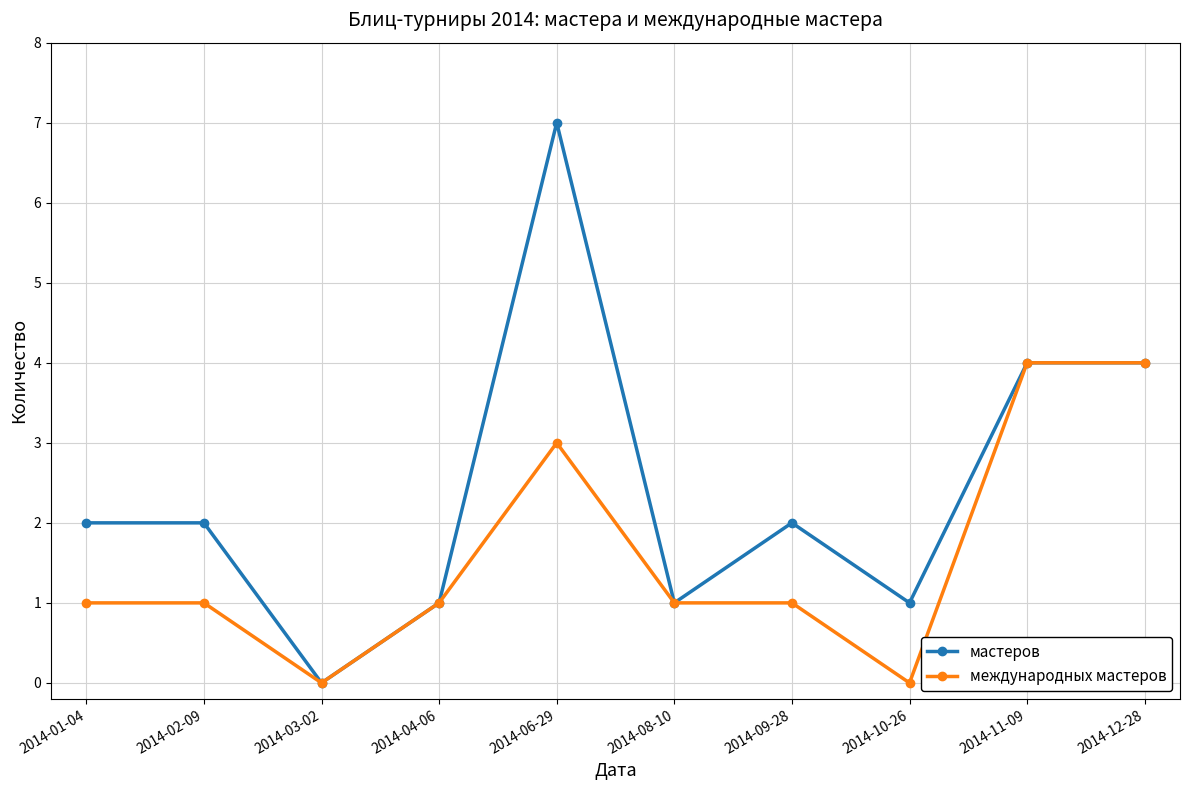

Does the chart display data point markers on the line(s)?

Yes